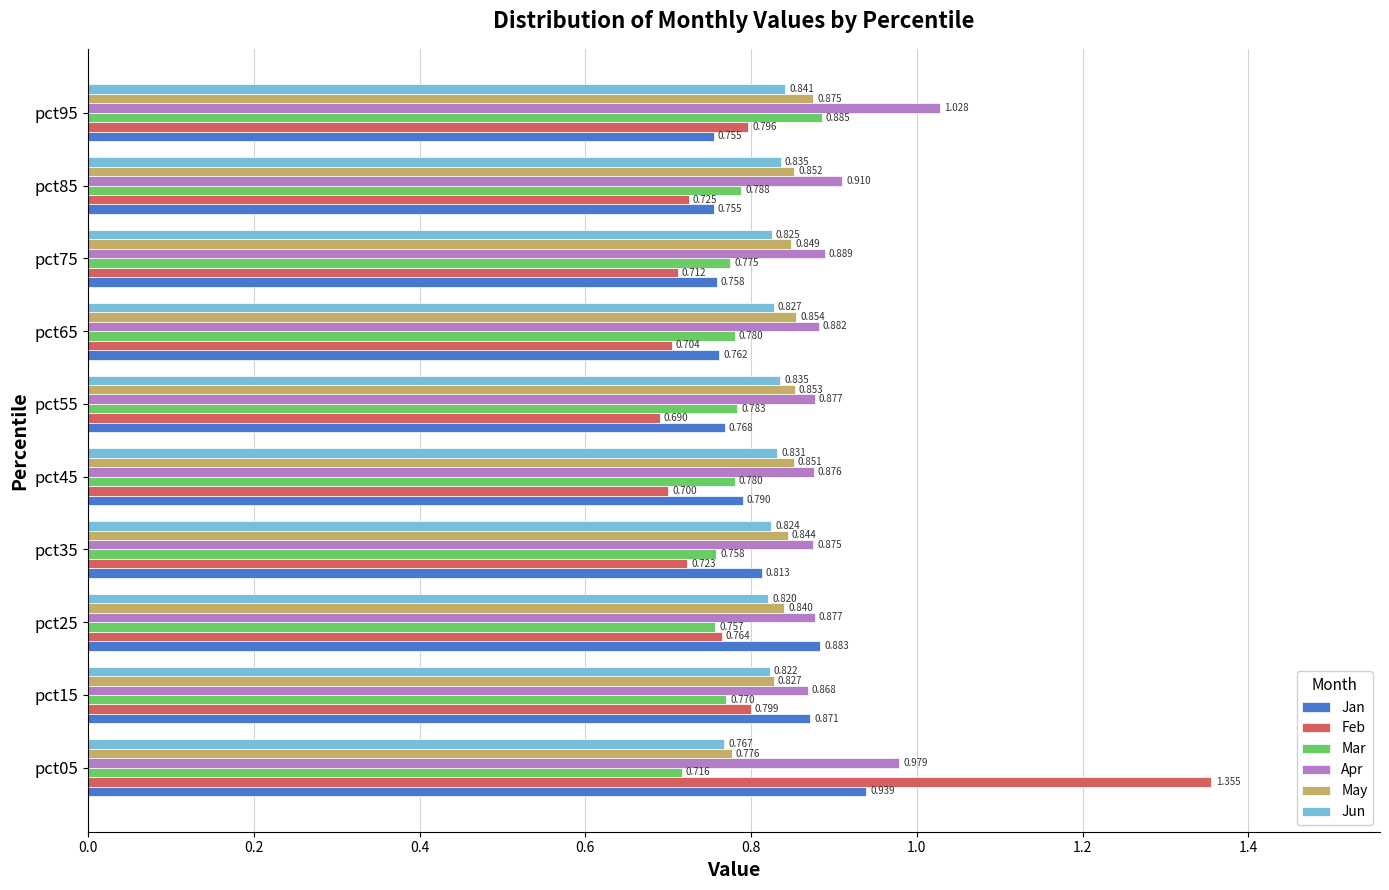

Rank the series by their maximum value, from lowest to highest.

Jun, May, Mar, Jan, Apr, Feb